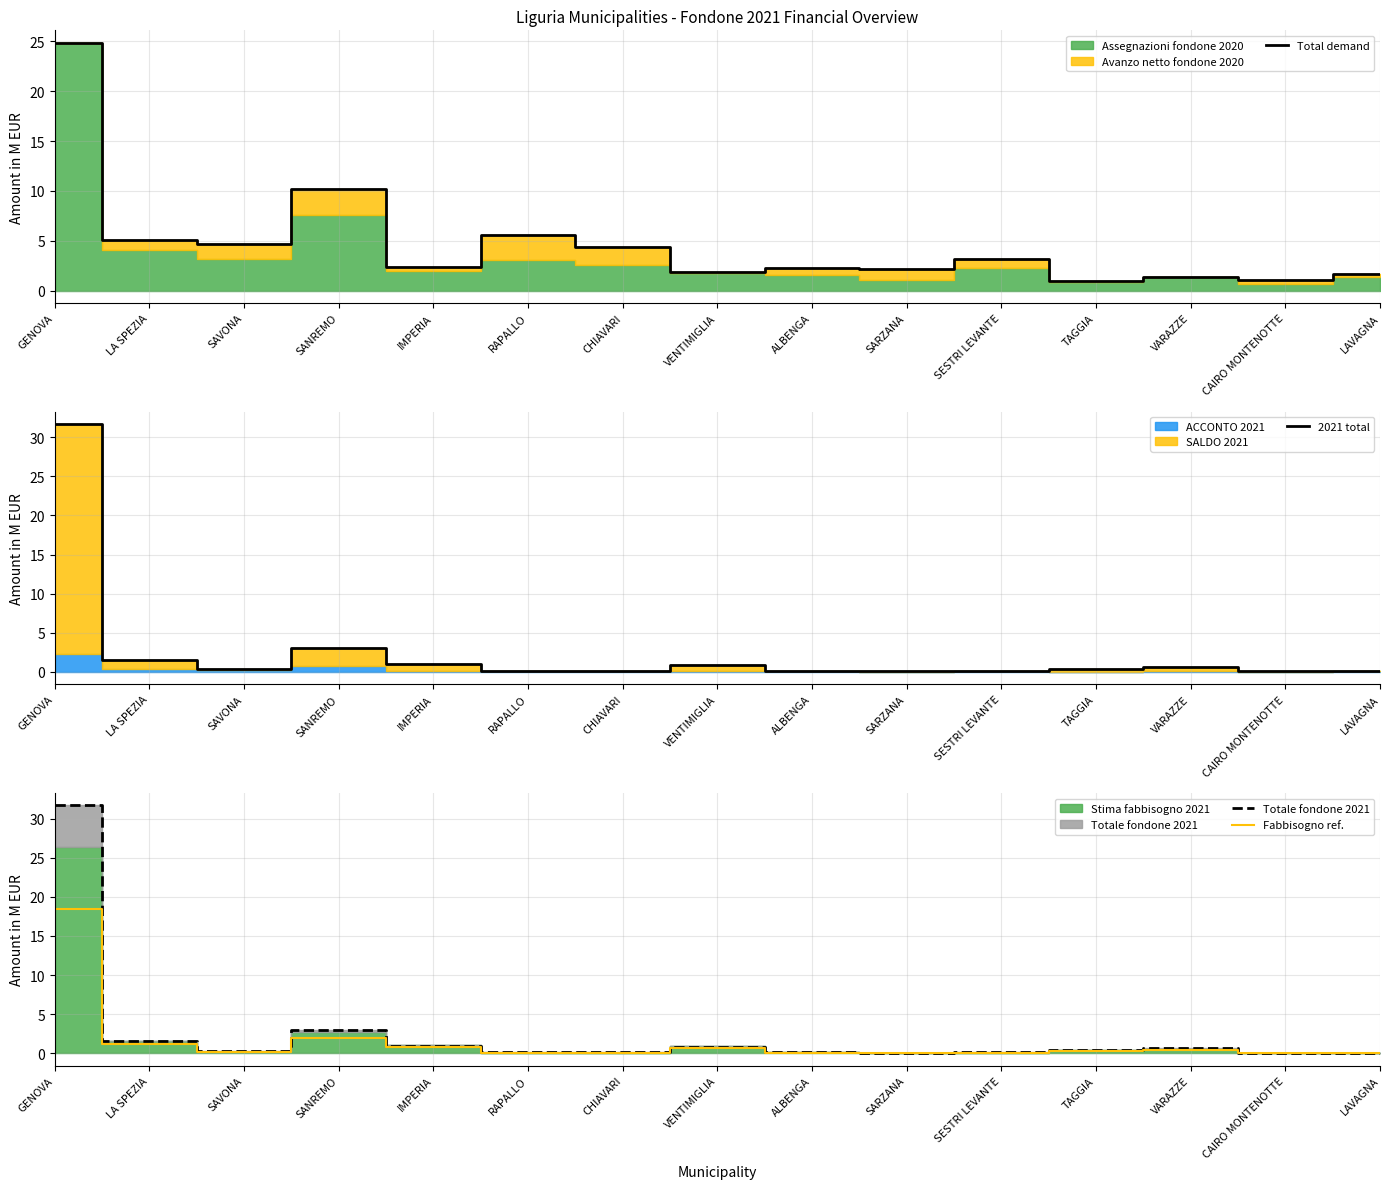

True or false: Total demand has a value of 10.2 at SANREMO.

True